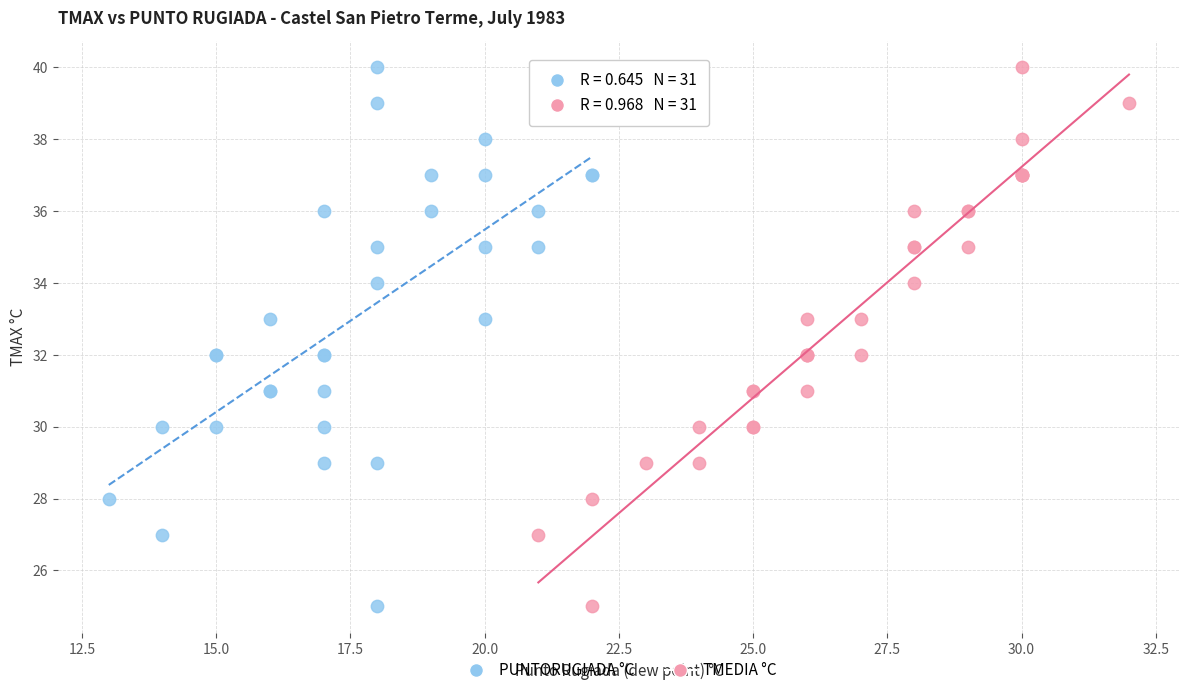

What are all the series names shown in the legend?

PUNTORUGIADA °C, TMEDIA °C